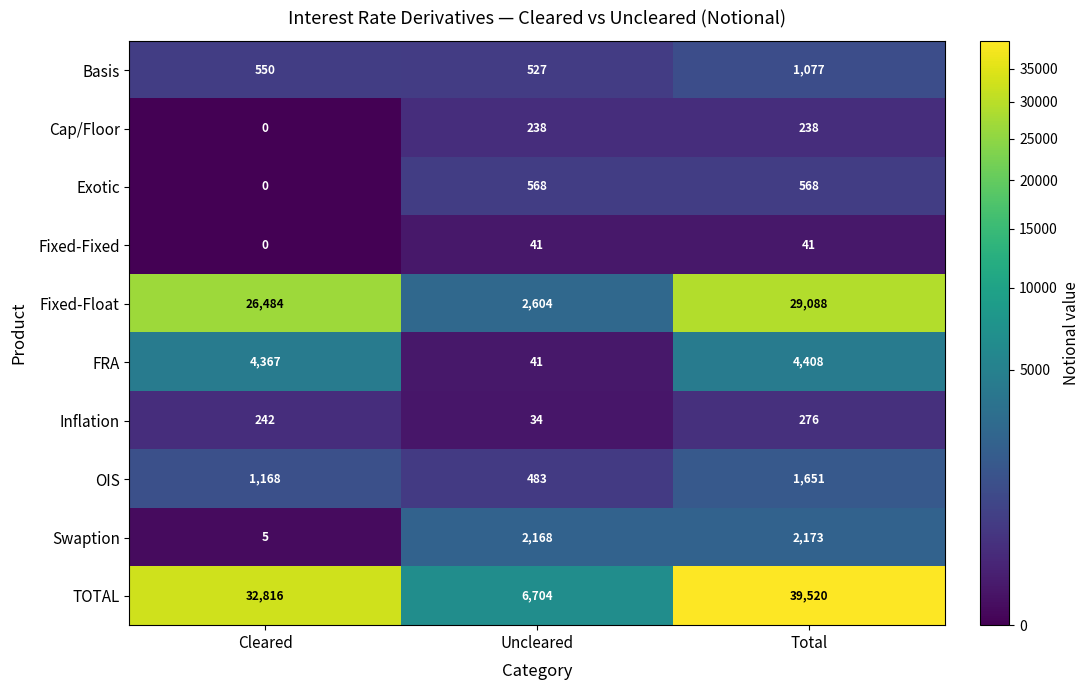

The FRA series shows 2745 at Cleared. True or false?

False